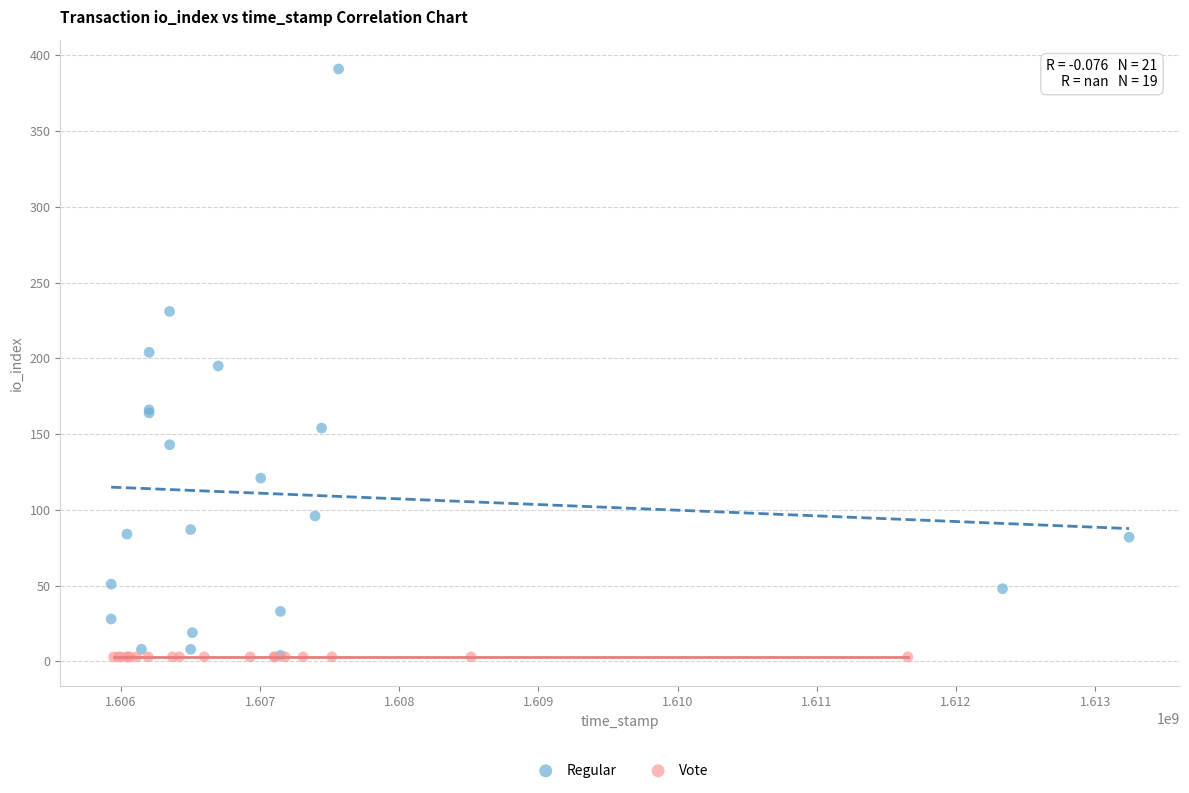

Which series reaches the maximum Y coordinate?

Regular